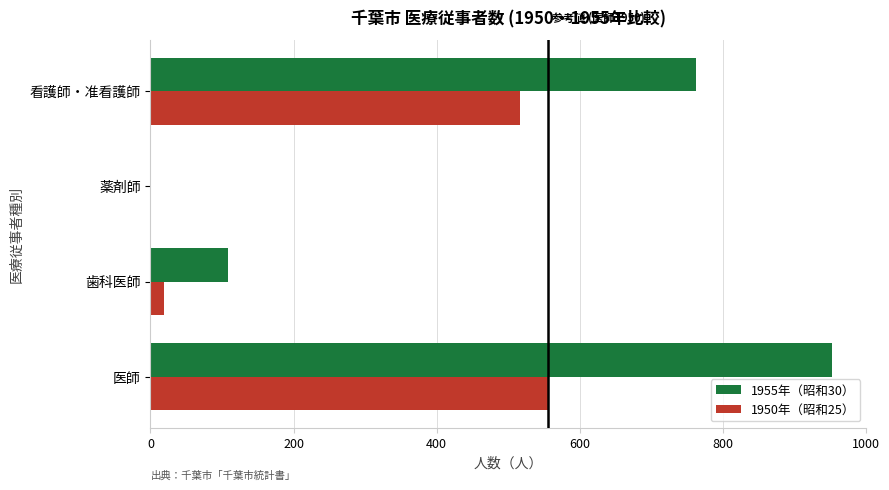

The 1950年（昭和25） series shows 556 at 医師. True or false?

True